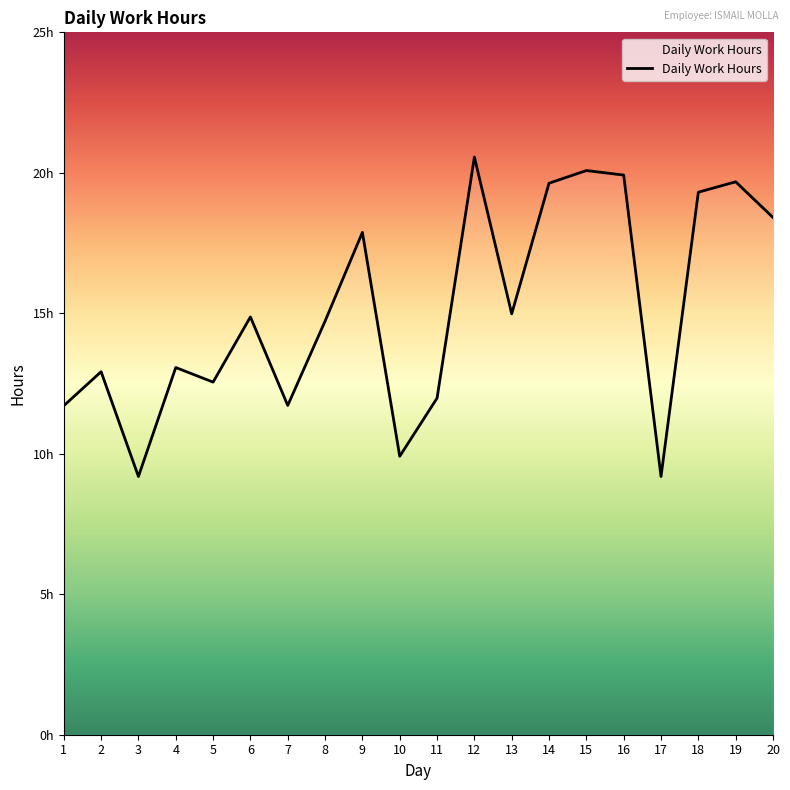

What is the value of the 13th point from the left?

15.0